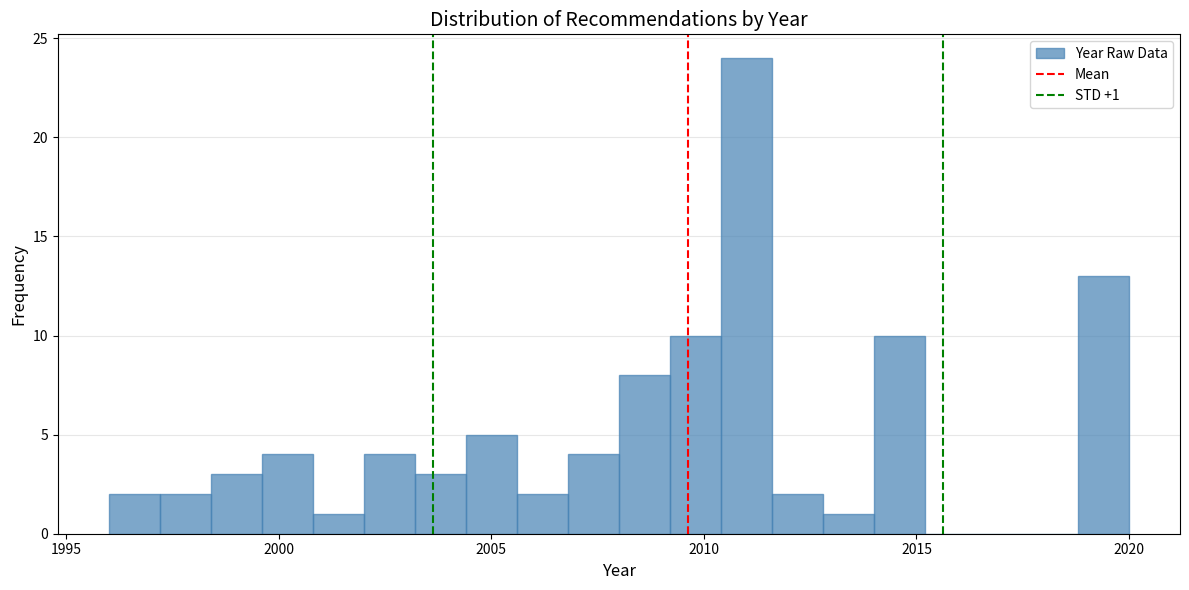

Read against the x-axis, roughly where is the centre of the tallest bar?

2011.0